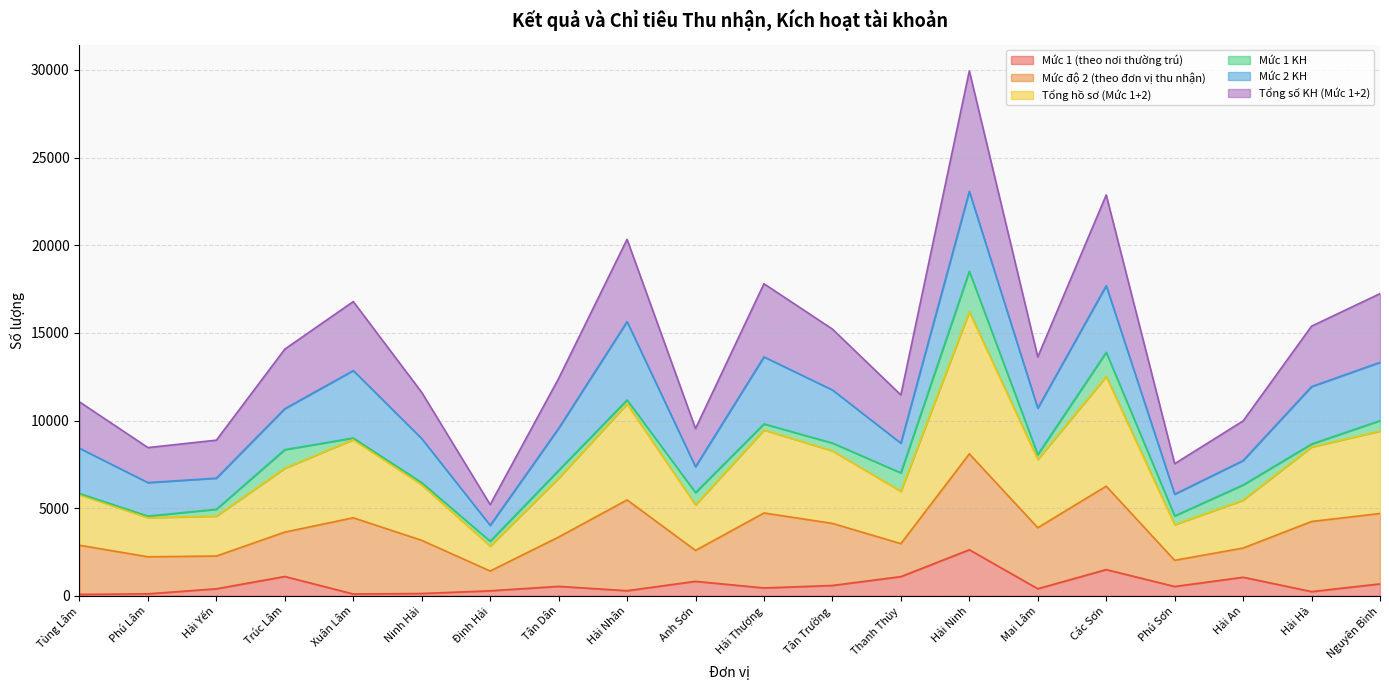

Is it true that Tổng hồ sơ (Mức 1+2) equals 4699 at Nguyên Bình?

True